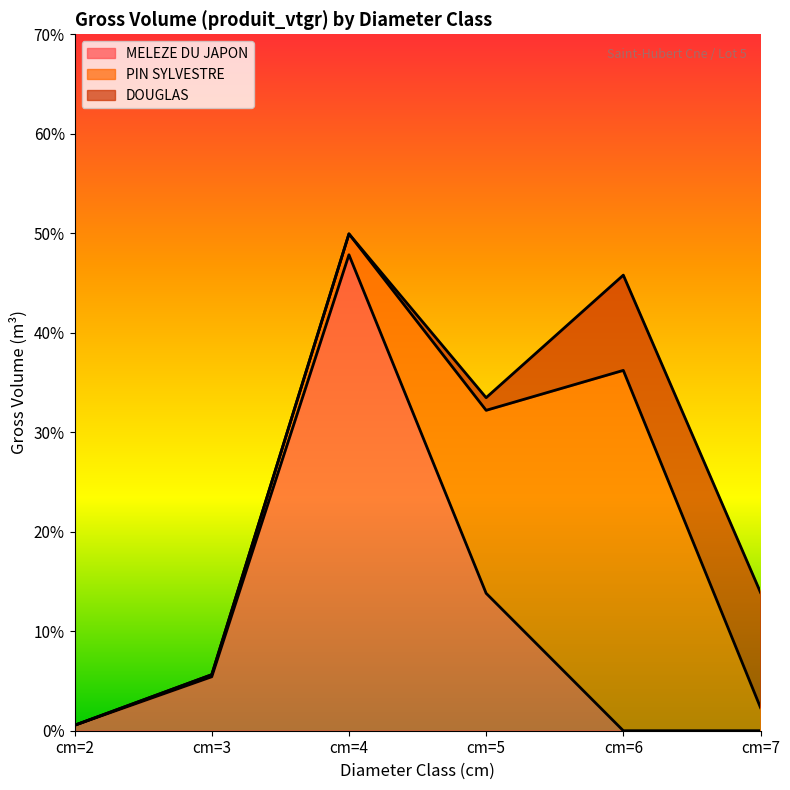

What is the value of the PIN SYLVESTRE point at the 6th from the left?

2.3